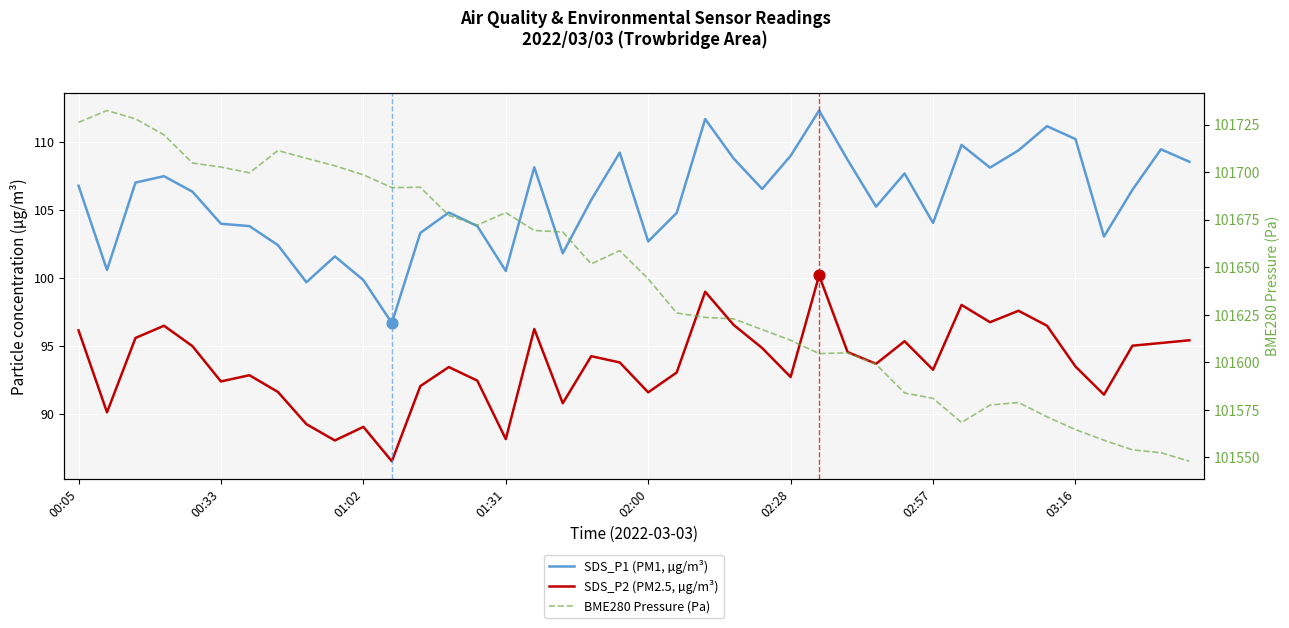

Which series has the largest total across all categories?

BME280 Pressure (Pa)